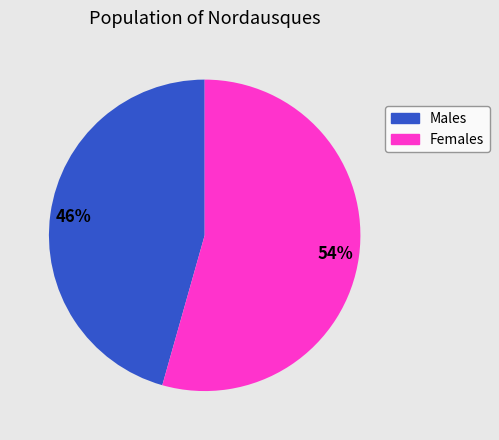

Count the number of slices in the pie.

2